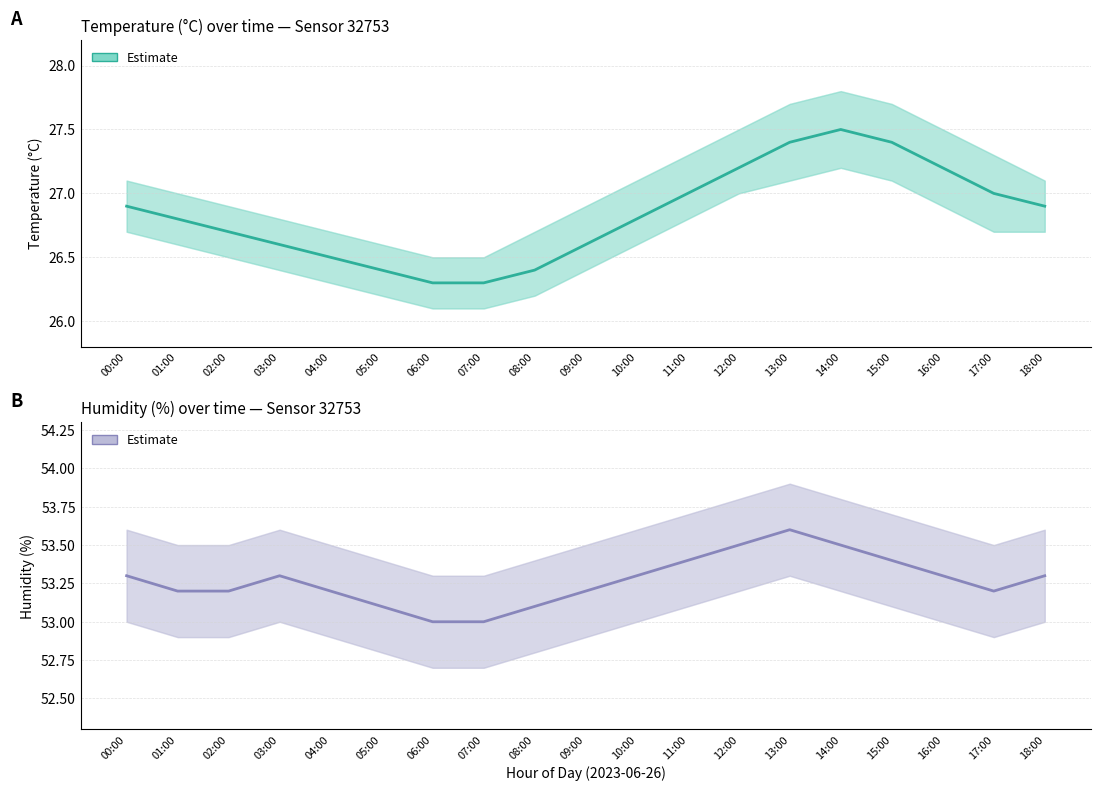

Reading left to right, what are all the values shown in this chart?

Temperature (°C): 00:00=26.9	01:00=26.8	02:00=26.7	03:00=26.6	04:00=26.5	05:00=26.4	06:00=26.3	07:00=26.3	08:00=26.4	09:00=26.6	10:00=26.8	11:00=27.0	12:00=27.2	13:00=27.4	14:00=27.5	15:00=27.4	16:00=27.2	17:00=27.0	18:00=26.9
Humidity (%): 00:00=53.3	01:00=53.2	02:00=53.2	03:00=53.3	04:00=53.2	05:00=53.1	06:00=53.0	07:00=53.0	08:00=53.1	09:00=53.2	10:00=53.3	11:00=53.4	12:00=53.5	13:00=53.6	14:00=53.5	15:00=53.4	16:00=53.3	17:00=53.2	18:00=53.3